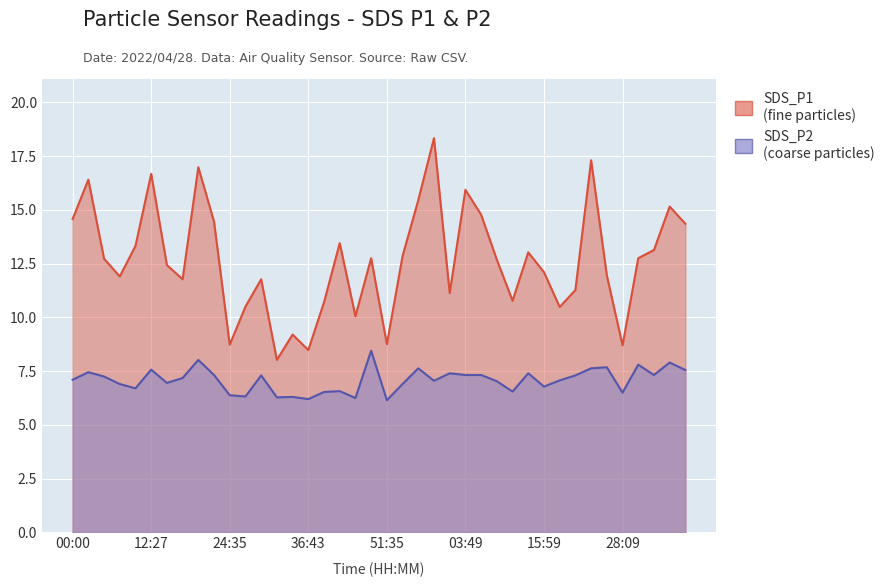

At which label does SDS_P1 first exceed 12?

00:00